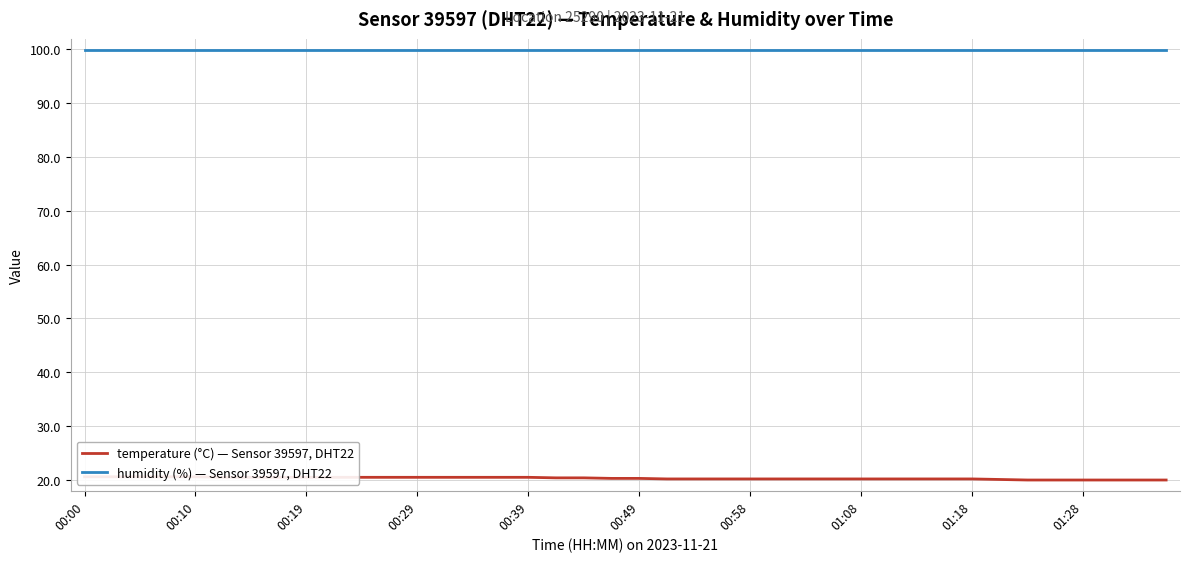

How many lines are shown in the chart?

2